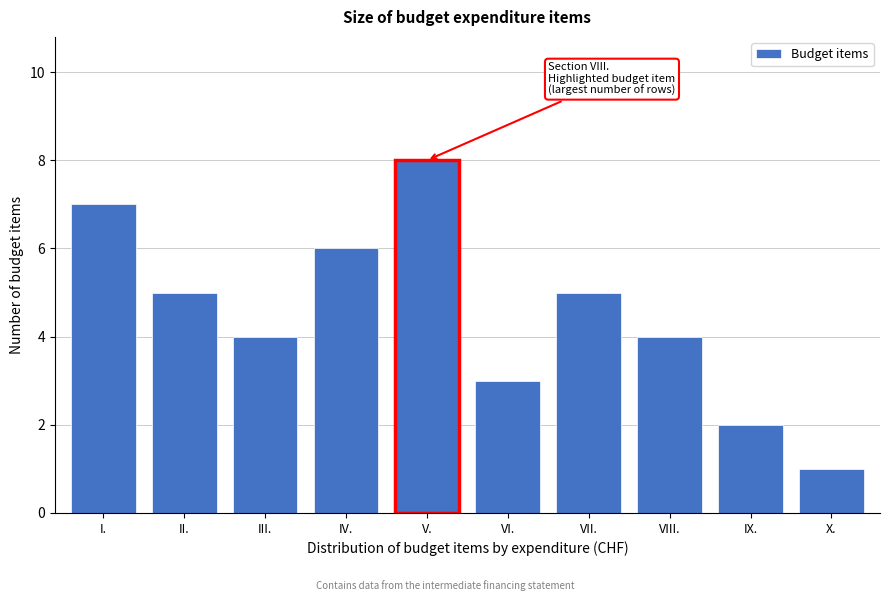

Reading left to right, what are all the values shown in this chart?

7	5	4	6	8	3	5	4	2	1